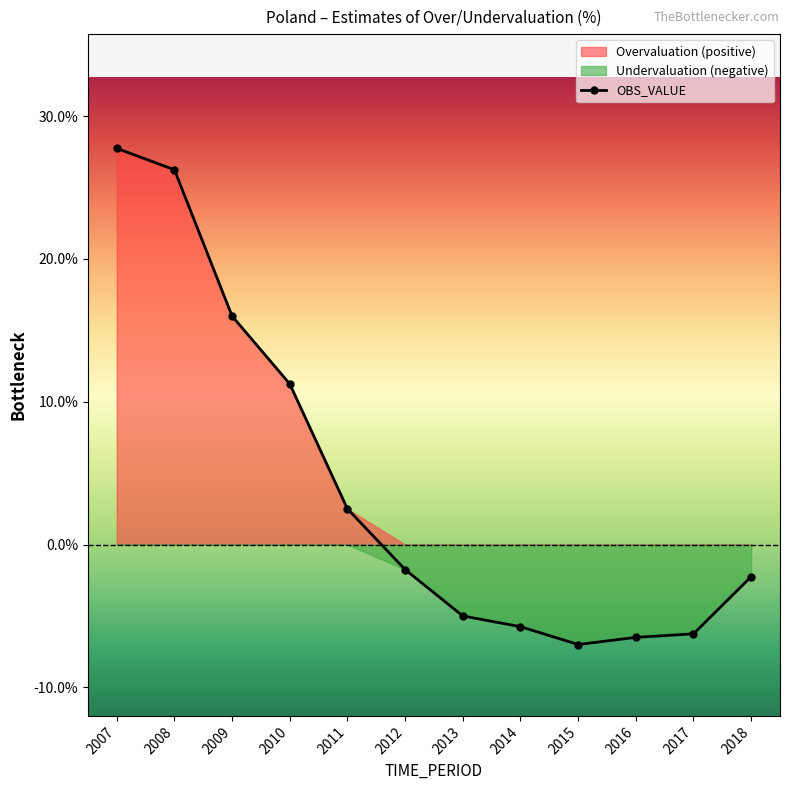

Between 2016 and 2011, which is larger?

2011